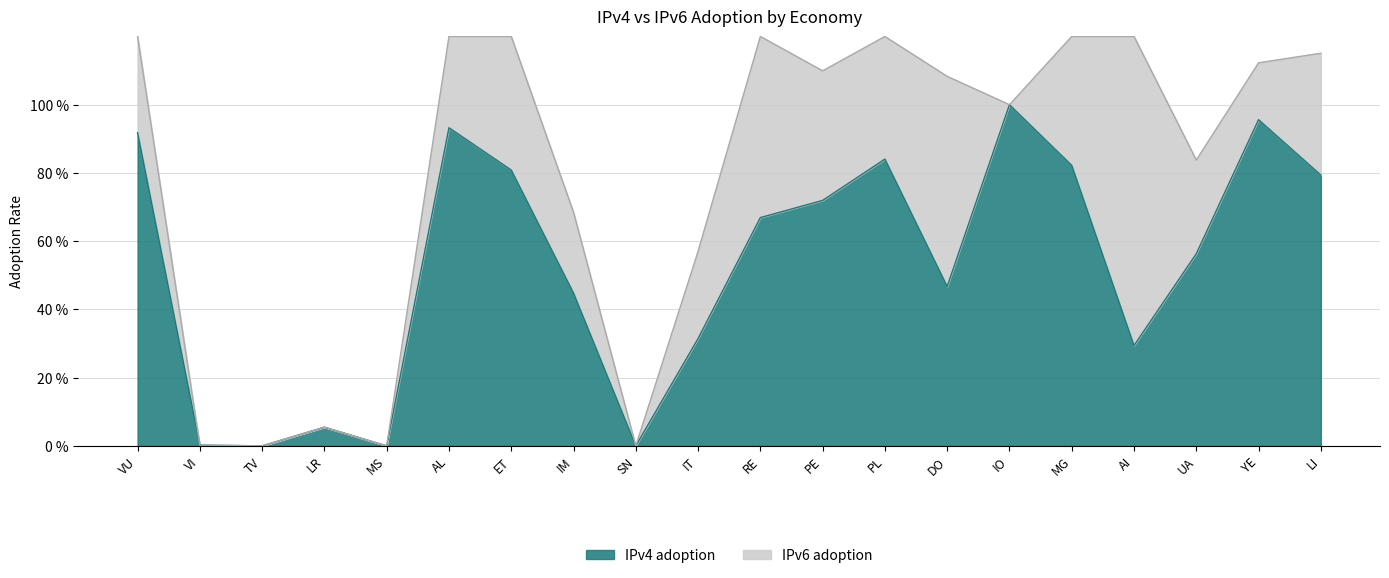

What is the average value?

0.5